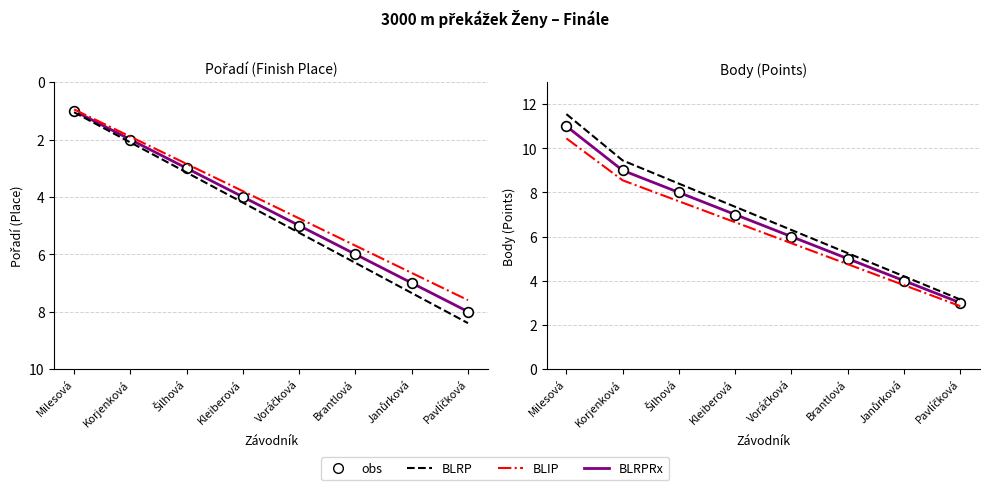

What is the difference between the BLIP values at Pavlíčková and Kleiberová?

3.8